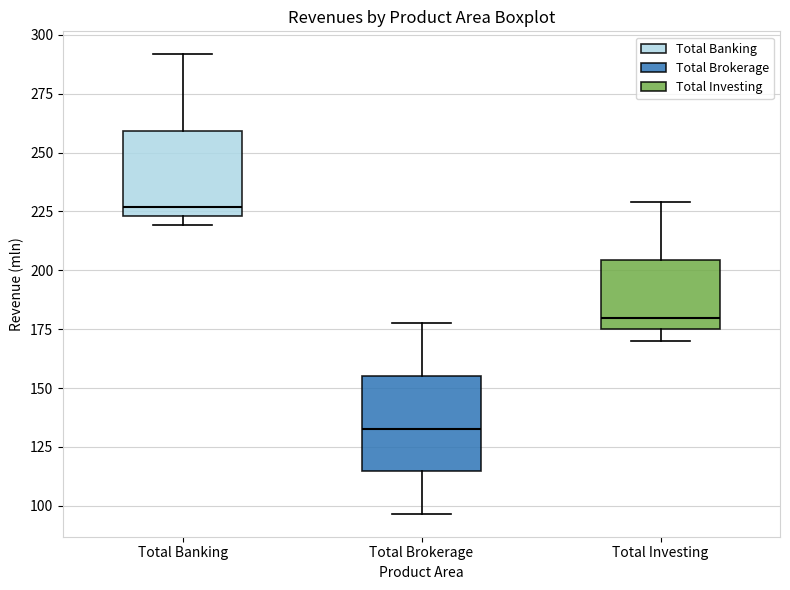

Reading left to right, read every box against the y-axis: the position of its median line, the range the box covers, and the ends of its whiskers. The values are not printed on the chart, so give them approximately, as read against the axis.

Total Banking: median 225 (just above the box's lower edge), box 225 to 260, whiskers 220 to 290
Total Brokerage: median 135, box 115 to 155, whiskers 95 to 180
Total Investing: median 180, box 175 to 205, whiskers 170 to 230